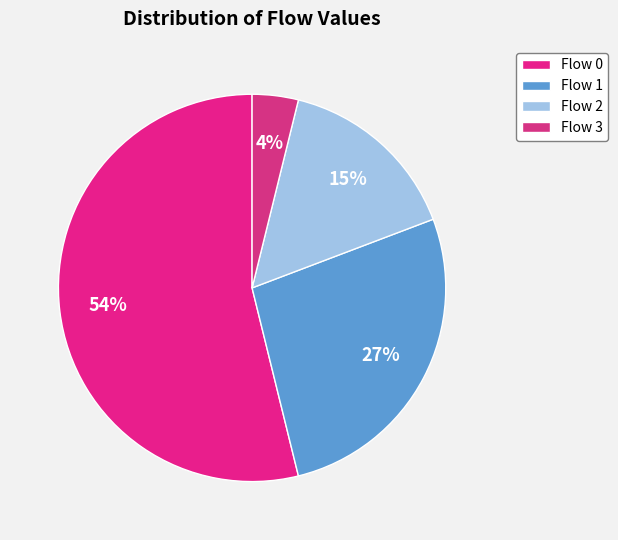

To the nearest percent, what is the difference between the largest and smallest slice percentages?

50%